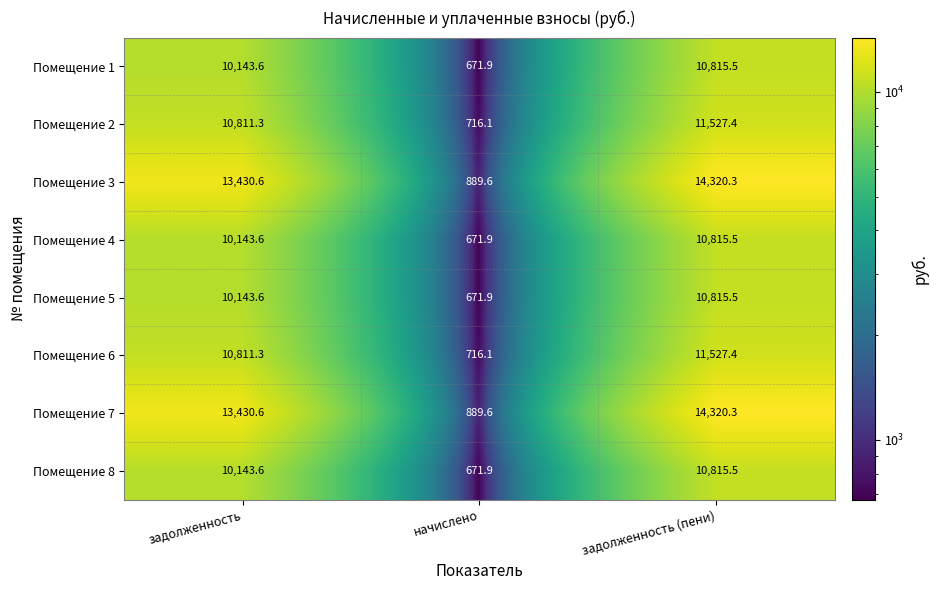

Reading left to right, list all the values displayed in this chart.

Помещение 1: задолженность=10143.6	начислено=671.9	задолженность (пени)=10815.5
Помещение 2: задолженность=10811.3	начислено=716.1	задолженность (пени)=11527.4
Помещение 3: задолженность=13430.6	начислено=889.6	задолженность (пени)=14320.3
Помещение 4: задолженность=10143.6	начислено=671.9	задолженность (пени)=10815.5
Помещение 5: задолженность=10143.6	начислено=671.9	задолженность (пени)=10815.5
Помещение 6: задолженность=10811.3	начислено=716.1	задолженность (пени)=11527.4
Помещение 7: задолженность=13430.6	начислено=889.6	задолженность (пени)=14320.3
Помещение 8: задолженность=10143.6	начислено=671.9	задолженность (пени)=10815.5